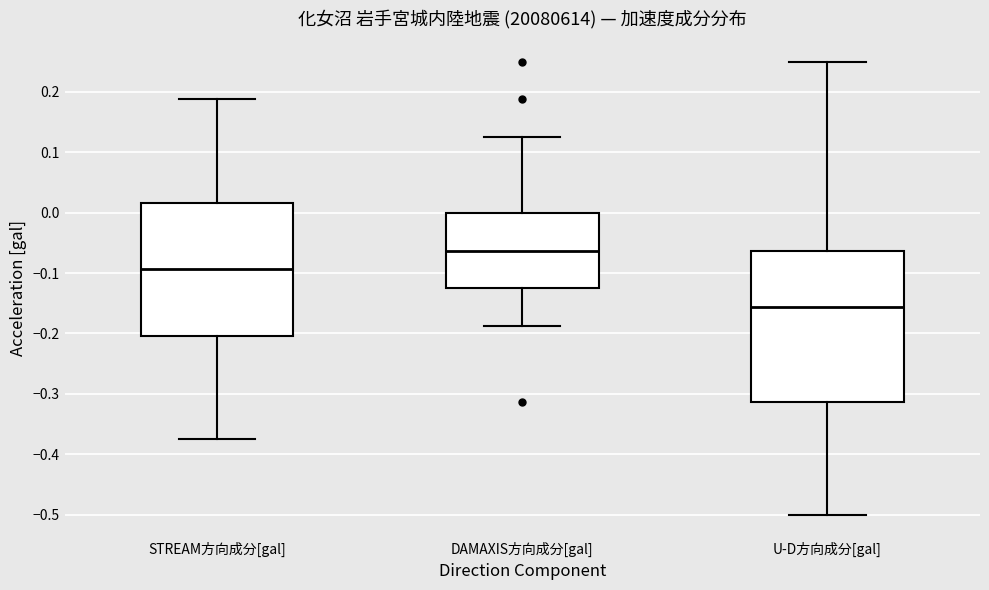

Reading left to right, transcribe this box plot: for each box, give where its median line is, the range the box spans, and where its two whiskers end, as read against the y-axis. The values are not printed on the chart, so give them approximately, as read against the axis.

STREAM方向成分[gal]: median -0.09, box -0.20 to 0.02, whiskers -0.37 to 0.19
DAMAXIS方向成分[gal]: median -0.06, box -0.12 to 0.00, whiskers -0.19 to 0.13
U-D方向成分[gal]: median -0.16, box -0.31 to -0.06, whiskers -0.50 to 0.25